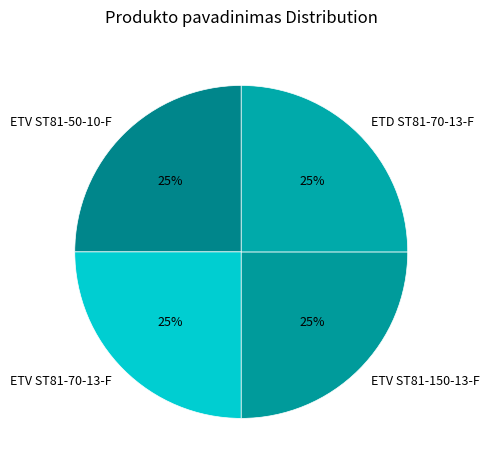

To the nearest percent, what percentage of the pie is ETD ST81-70-13-F?

25%